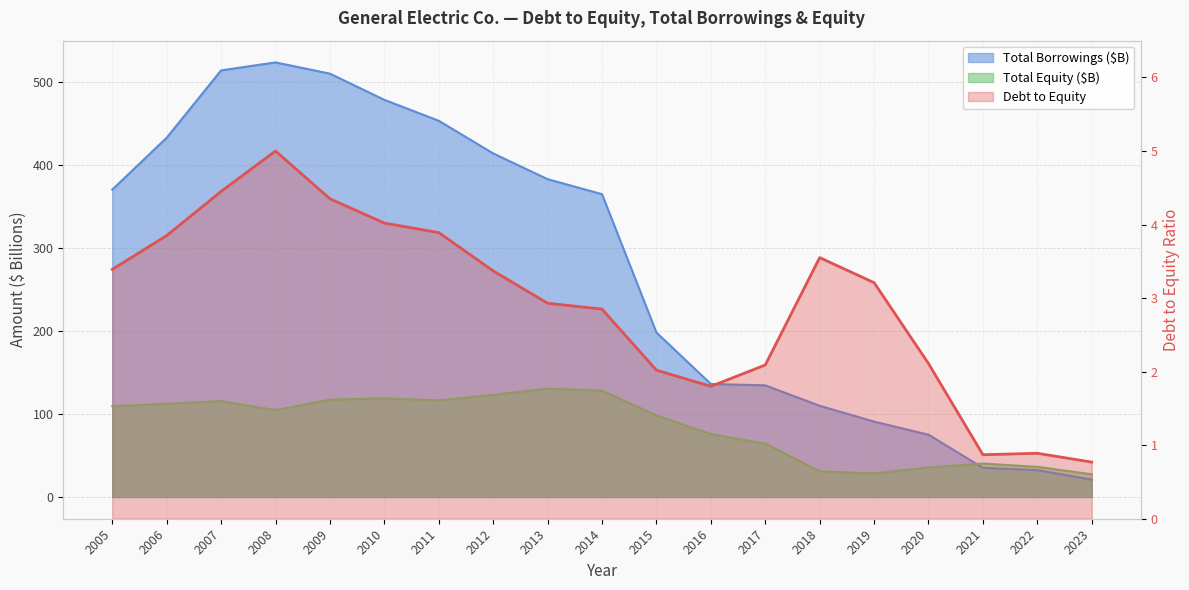

What is the difference between the highest and lowest values at 2019?

87.7